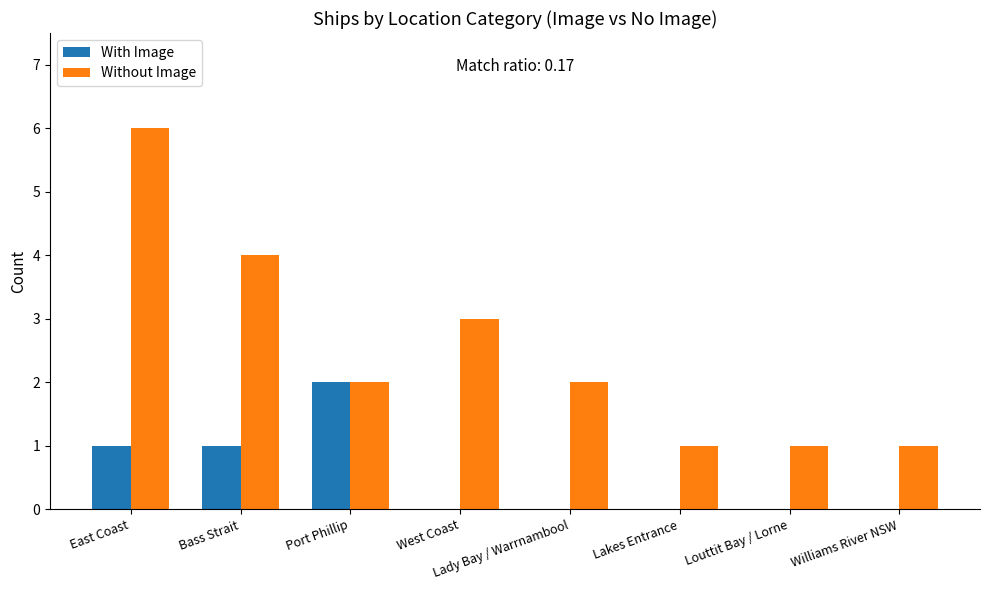

What is the maximum value shown in the chart?

6